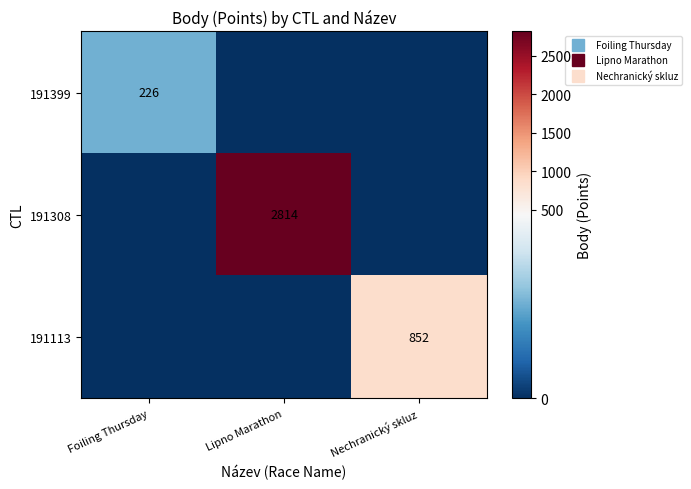

Which category has the highest value across all series?

Lipno Marathon